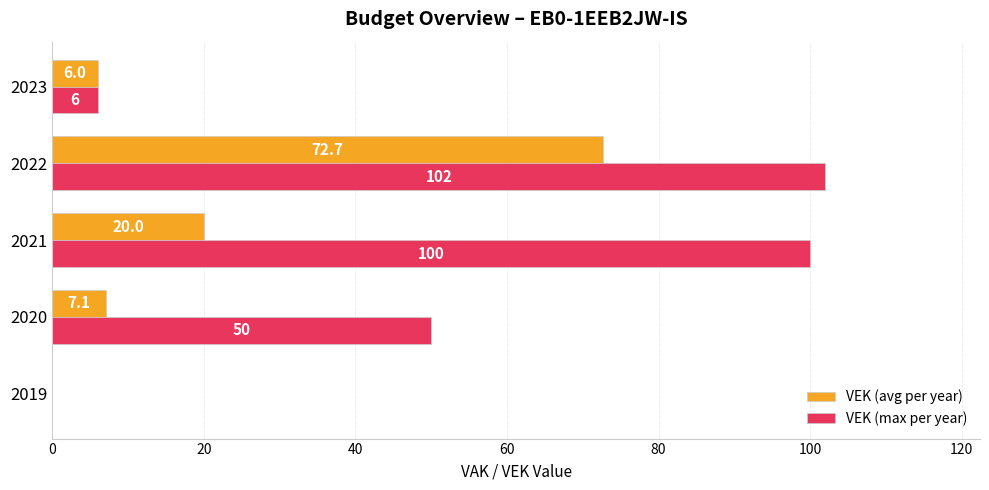

What is the sum of all VEK (max per year) values?

258.0